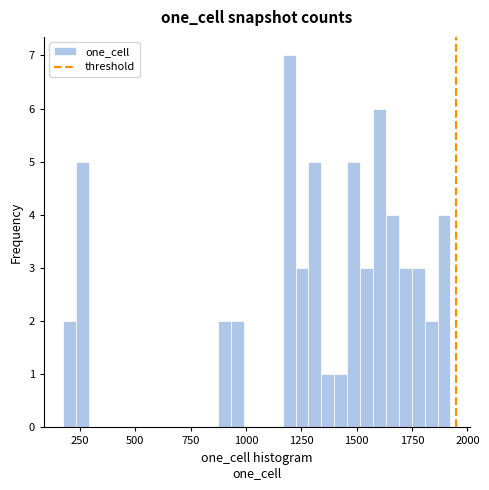

Around what value on the x-axis is the tallest bar? Give the approximate position of its centre, as read against the axis.

1200